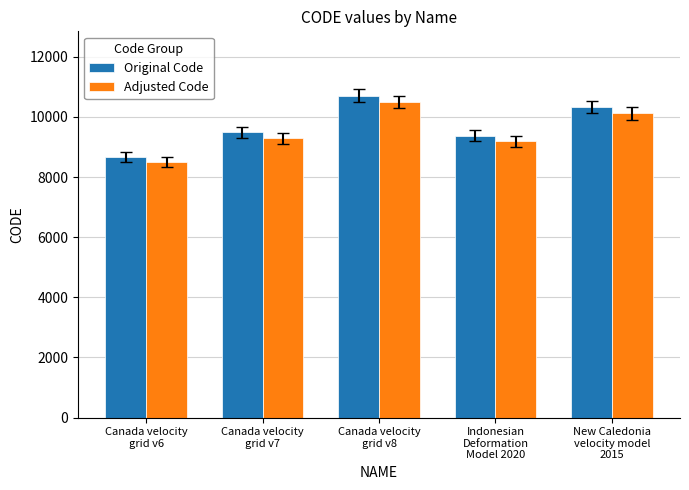

What is the difference between the highest and lowest values at Canada velocity
grid v6?

174